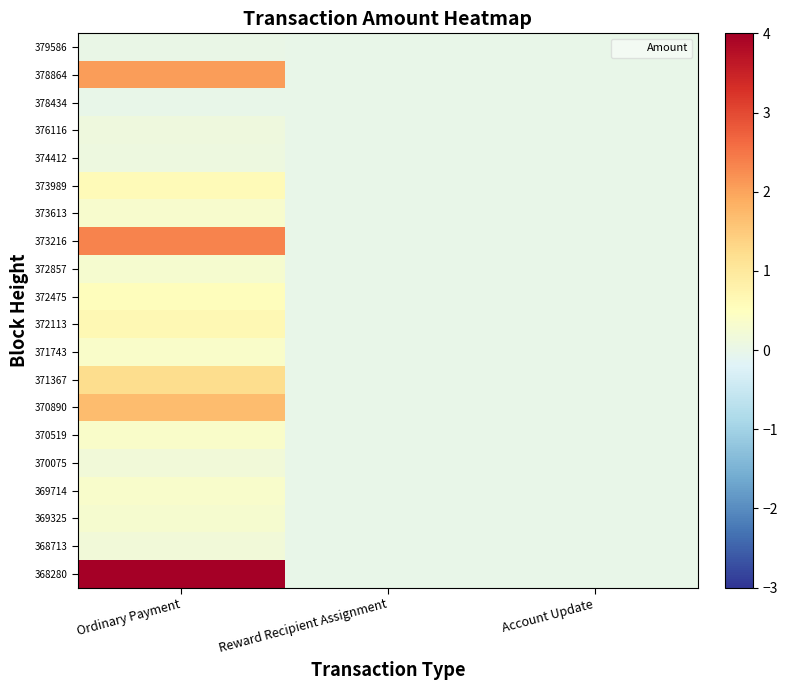

Reading left to right, list all the values displayed in this chart.

379586: Ordinary Payment=0.0	Reward Recipient Assignment=0.0	Account Update=0.0
378864: Ordinary Payment=2.1	Reward Recipient Assignment=0.0	Account Update=0.0
378434: Ordinary Payment=0.0	Reward Recipient Assignment=0.0	Account Update=0.0
376116: Ordinary Payment=0.1	Reward Recipient Assignment=0.0	Account Update=0.0
374412: Ordinary Payment=0.1	Reward Recipient Assignment=0.0	Account Update=0.0
373989: Ordinary Payment=0.6	Reward Recipient Assignment=0.0	Account Update=0.0
373613: Ordinary Payment=0.3	Reward Recipient Assignment=0.0	Account Update=0.0
373216: Ordinary Payment=2.4	Reward Recipient Assignment=0.0	Account Update=0.0
372857: Ordinary Payment=0.3	Reward Recipient Assignment=0.0	Account Update=0.0
372475: Ordinary Payment=0.5	Reward Recipient Assignment=0.0	Account Update=0.0
372113: Ordinary Payment=0.6	Reward Recipient Assignment=0.0	Account Update=0.0
371743: Ordinary Payment=0.4	Reward Recipient Assignment=0.0	Account Update=0.0
371367: Ordinary Payment=1.2	Reward Recipient Assignment=0.0	Account Update=0.0
370890: Ordinary Payment=1.7	Reward Recipient Assignment=0.0	Account Update=0.0
370519: Ordinary Payment=0.4	Reward Recipient Assignment=0.0	Account Update=0.0
370075: Ordinary Payment=0.2	Reward Recipient Assignment=0.0	Account Update=0.0
369714: Ordinary Payment=0.4	Reward Recipient Assignment=0.0	Account Update=0.0
369325: Ordinary Payment=0.3	Reward Recipient Assignment=0.0	Account Update=0.0
368713: Ordinary Payment=0.2	Reward Recipient Assignment=0.0	Account Update=0.0
368280: Ordinary Payment=4.0	Reward Recipient Assignment=0.0	Account Update=0.0